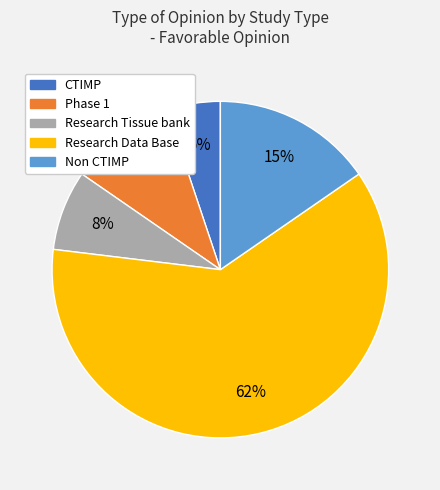

Is there any slice that represents more than half of the pie?

Yes